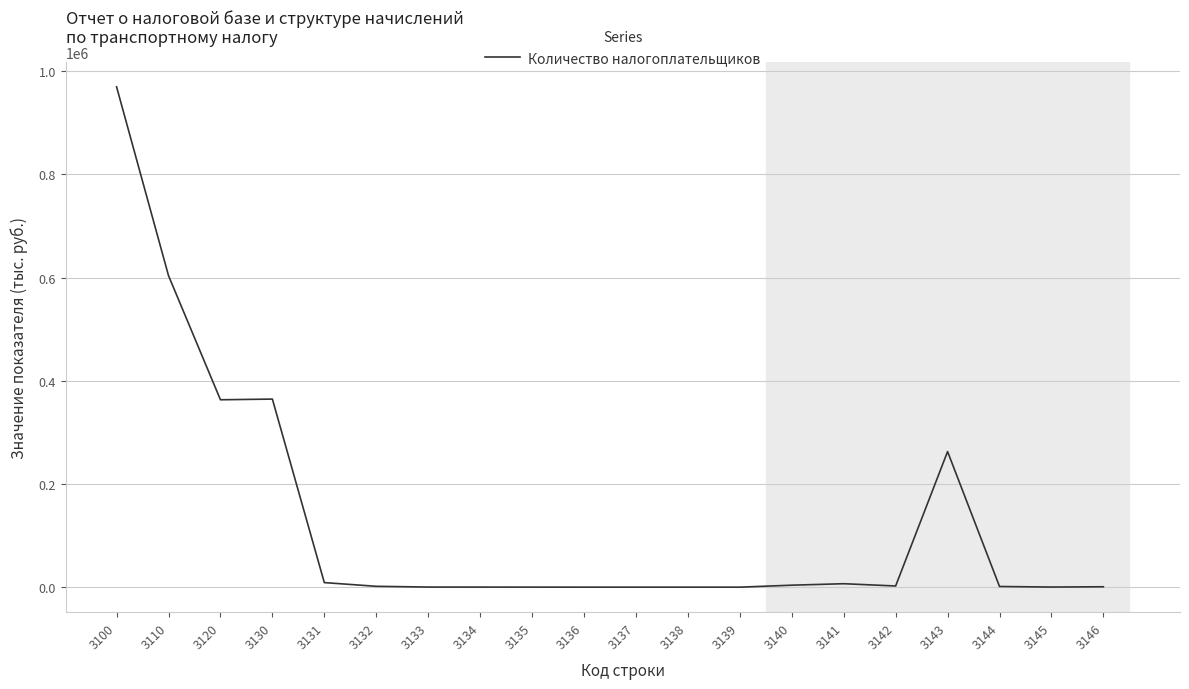

Does the chart display data point markers on the line(s)?

No